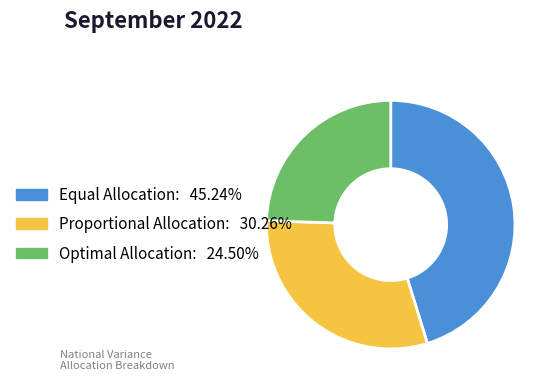

What is the ratio of the value at Equal Allocation to the value at Optimal Allocation?

1.8